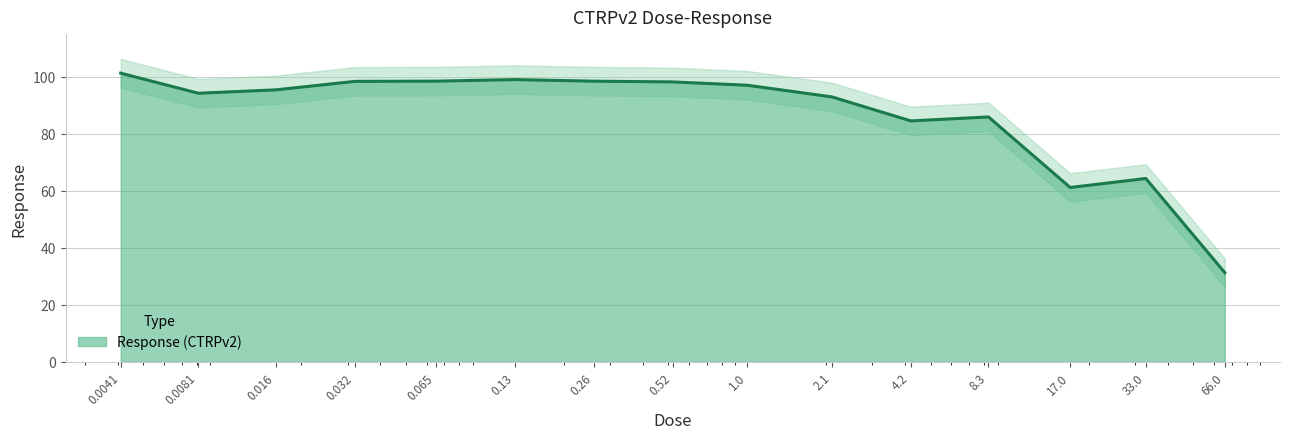

The value at 0.0041 is 101.3. True or false?

True